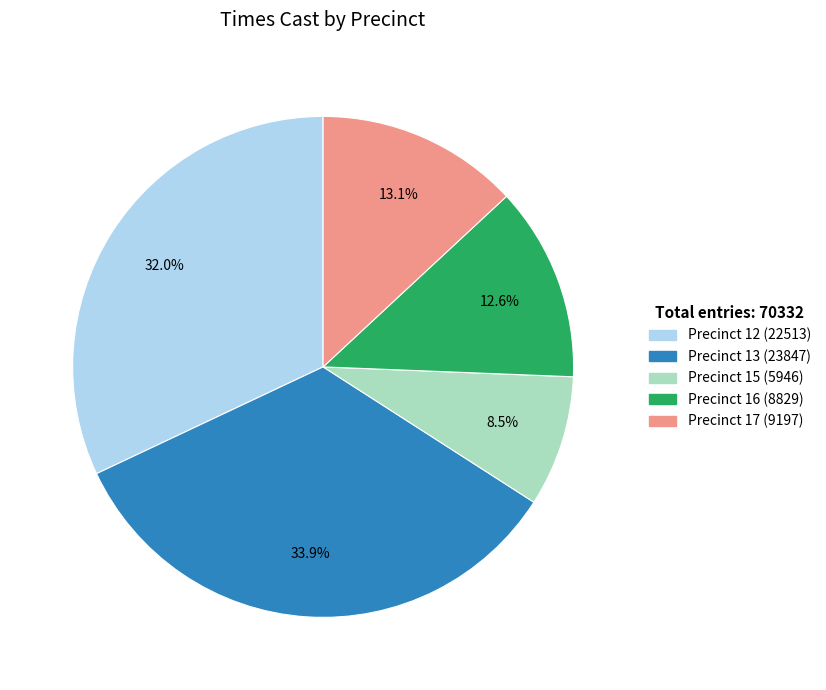

Is there a majority slice in this chart?

No